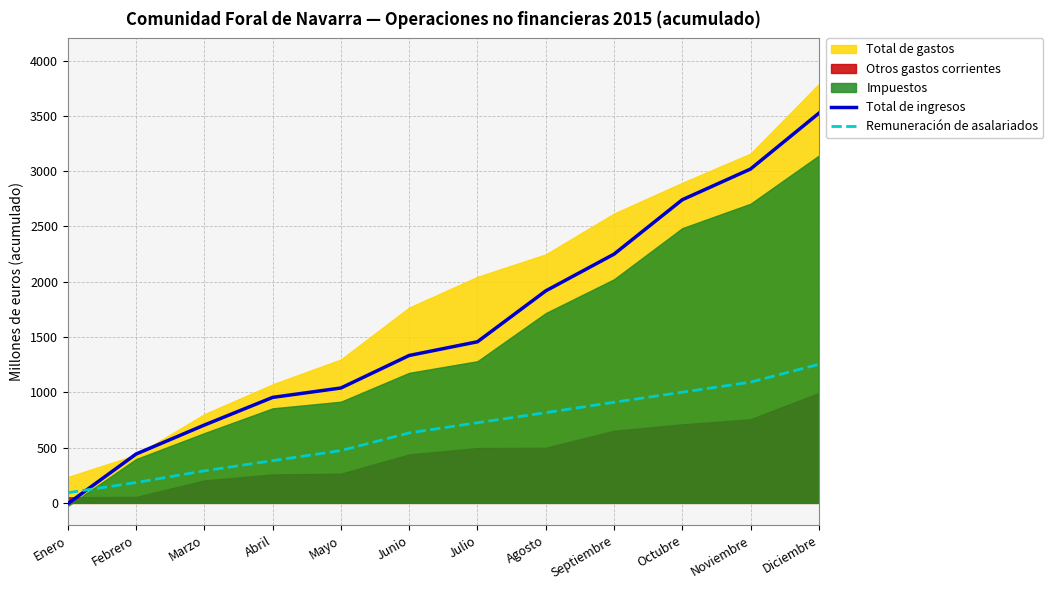

Reading left to right, what are all the values shown in this chart?

Total de ingresos: Enero=-7	Febrero=442	Marzo=704	Abril=954	Mayo=1039	Junio=1333	Julio=1457	Agosto=1917	Septiembre=2249	Octubre=2741	Noviembre=3019	Diciembre=3523
Remuneración de asalariados: Enero=92	Febrero=184	Marzo=290	Abril=382	Mayo=473	Junio=633	Julio=725	Agosto=816	Septiembre=910	Octubre=1001	Noviembre=1092	Diciembre=1253